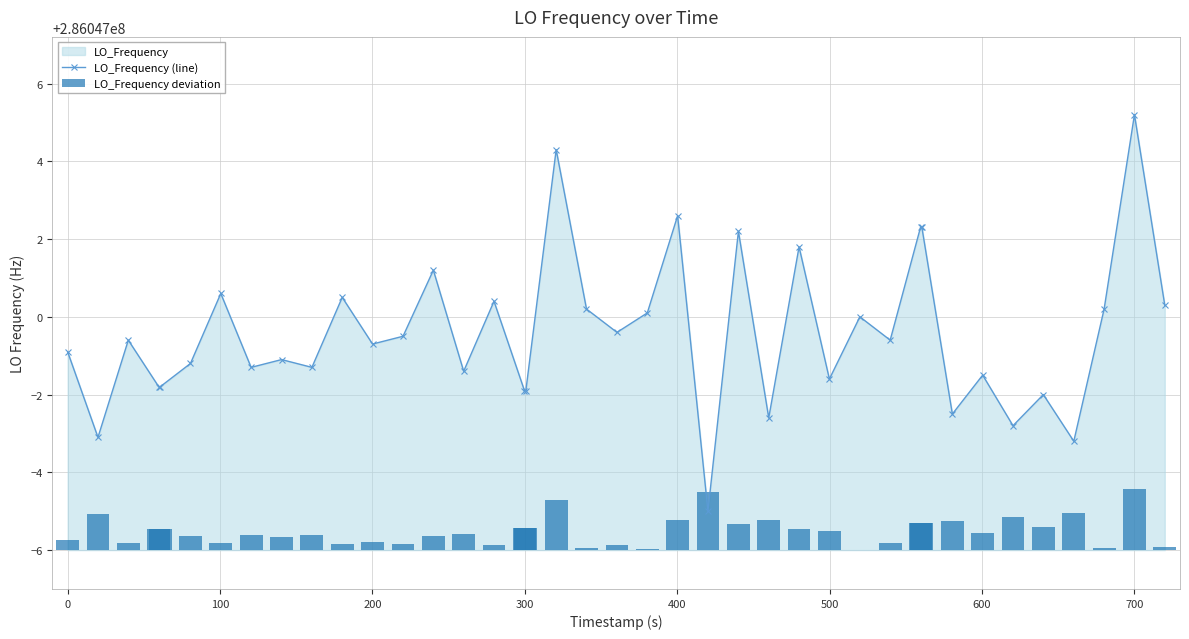

Rank the series by their average value, from lowest to highest.

LO_Frequency deviation, LO_Frequency (line)